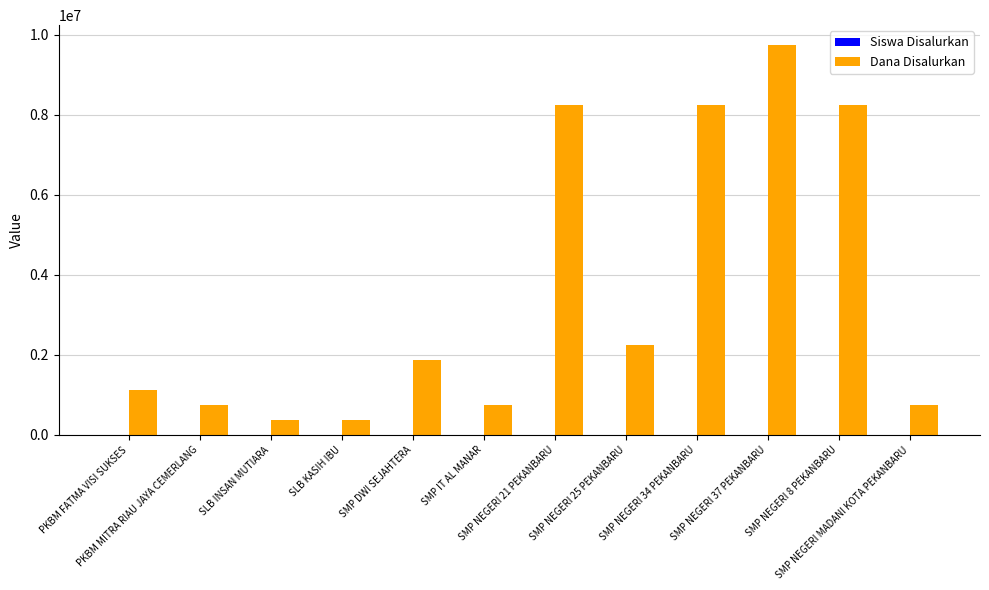

Between SMP NEGERI 37 PEKANBARU and SMP NEGERI MADANI KOTA PEKANBARU, which series saw the biggest shift?

Dana Disalurkan